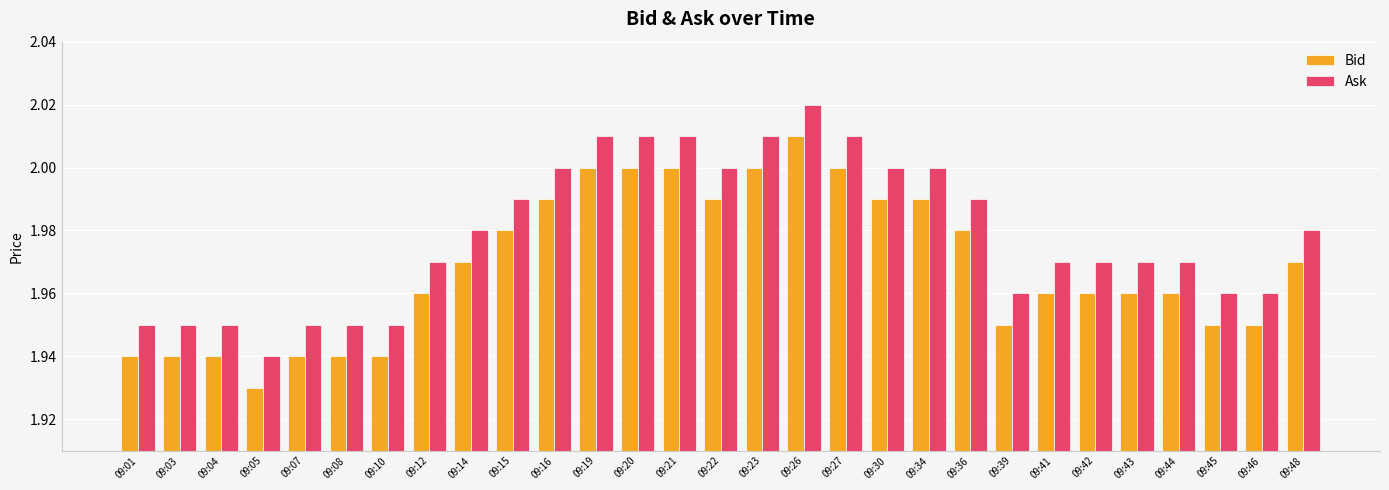

At which label does Ask reach its minimum?

09:05